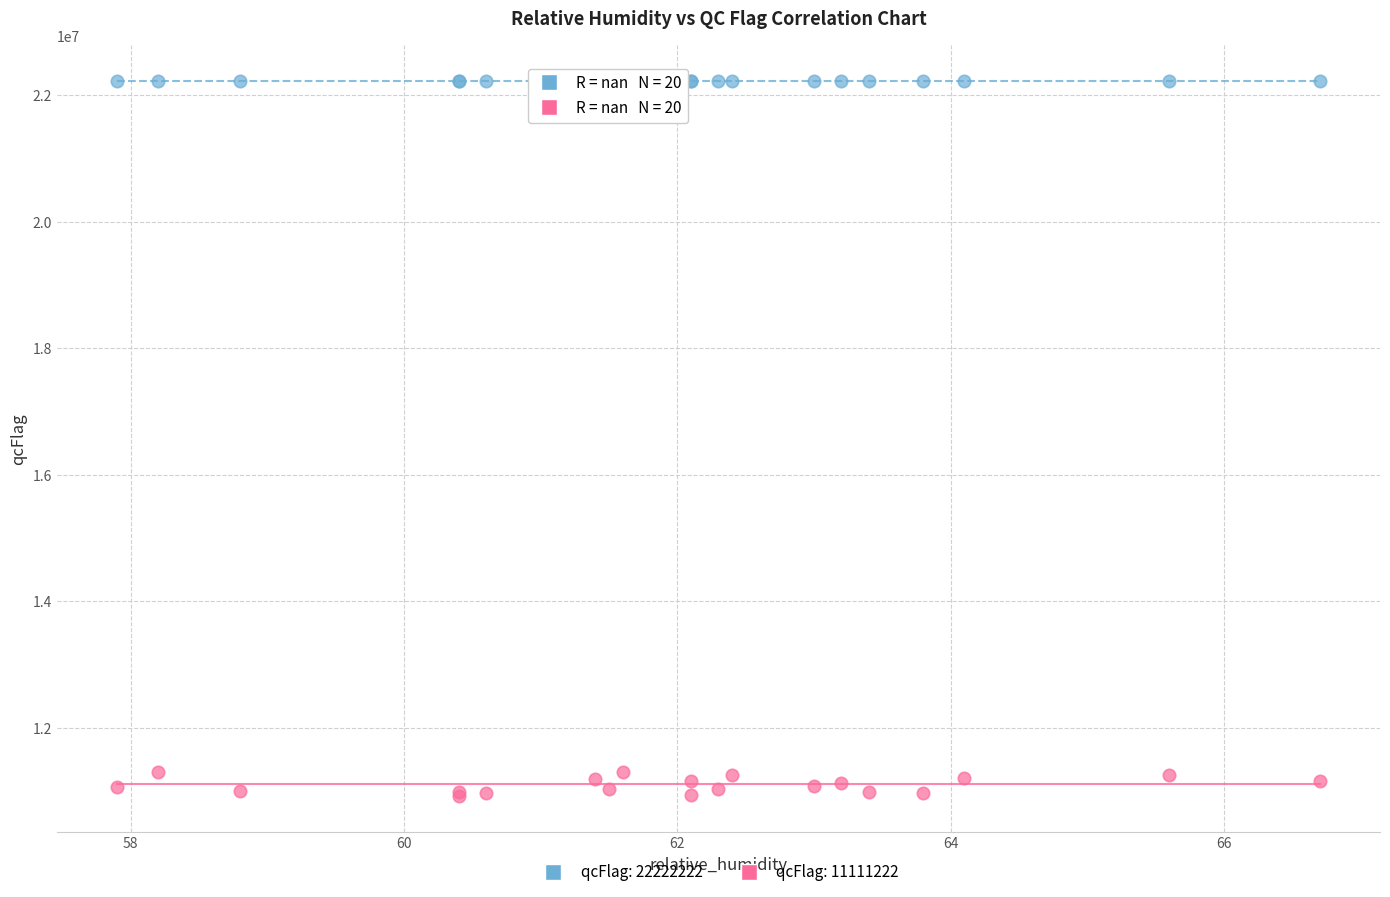

Which series contains the highest Y value?

qcFlag: 22222222